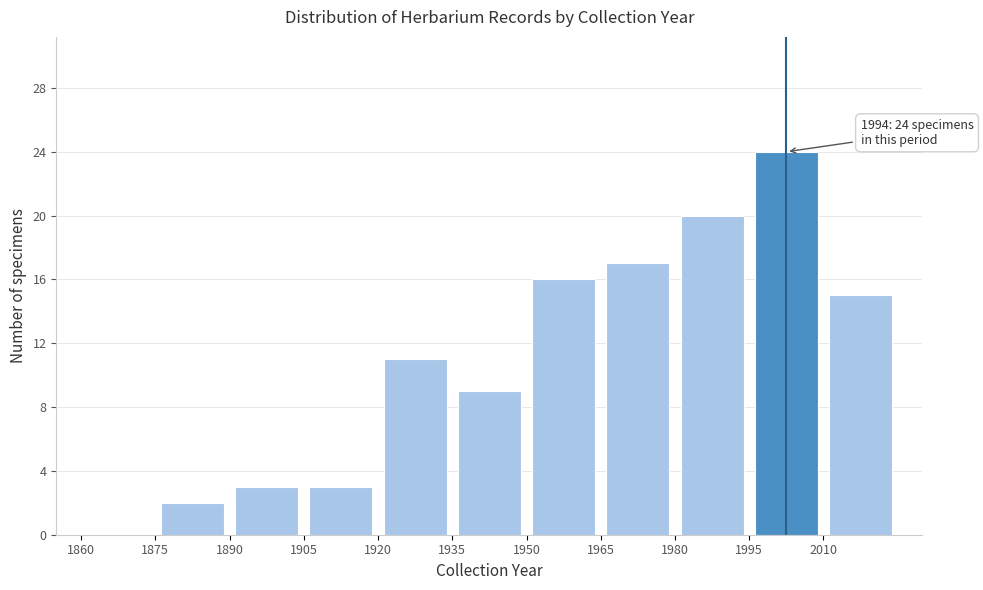

Over which range of the x-axis is the bar tallest?

1995 to 2010